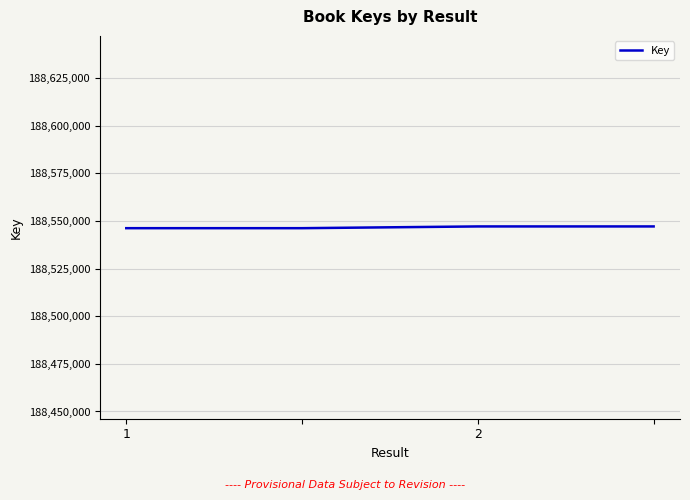

What is the greatest value displayed?

188547119